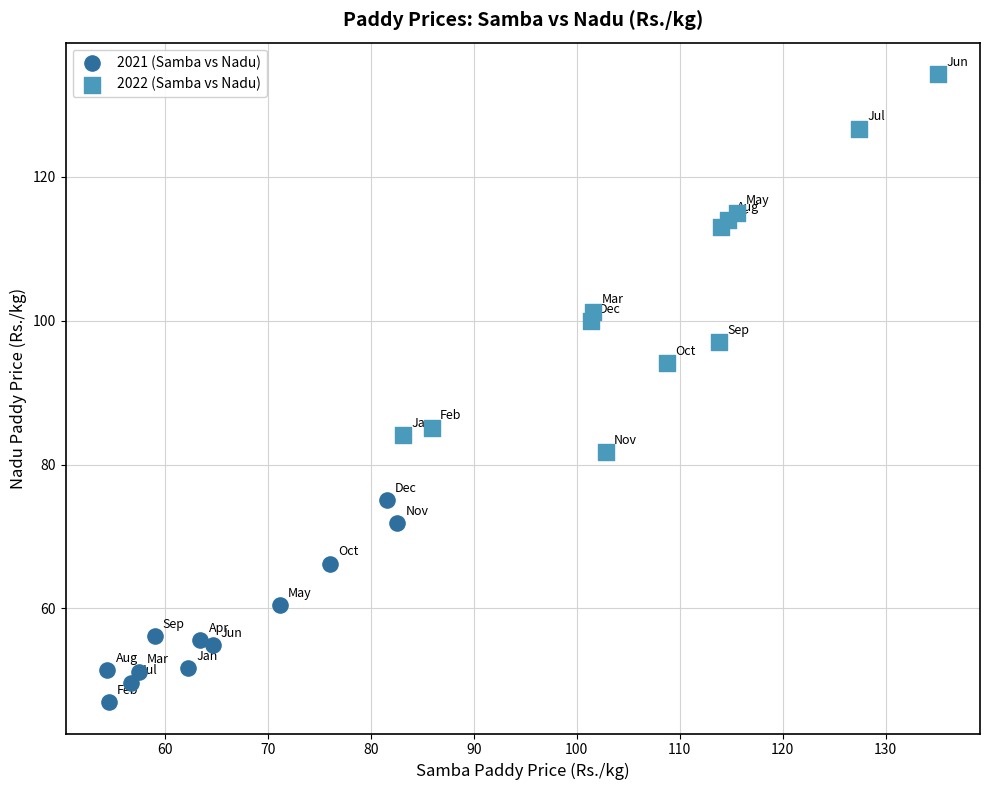

Which series contains the lowest Y value?

2021 (Samba vs Nadu)